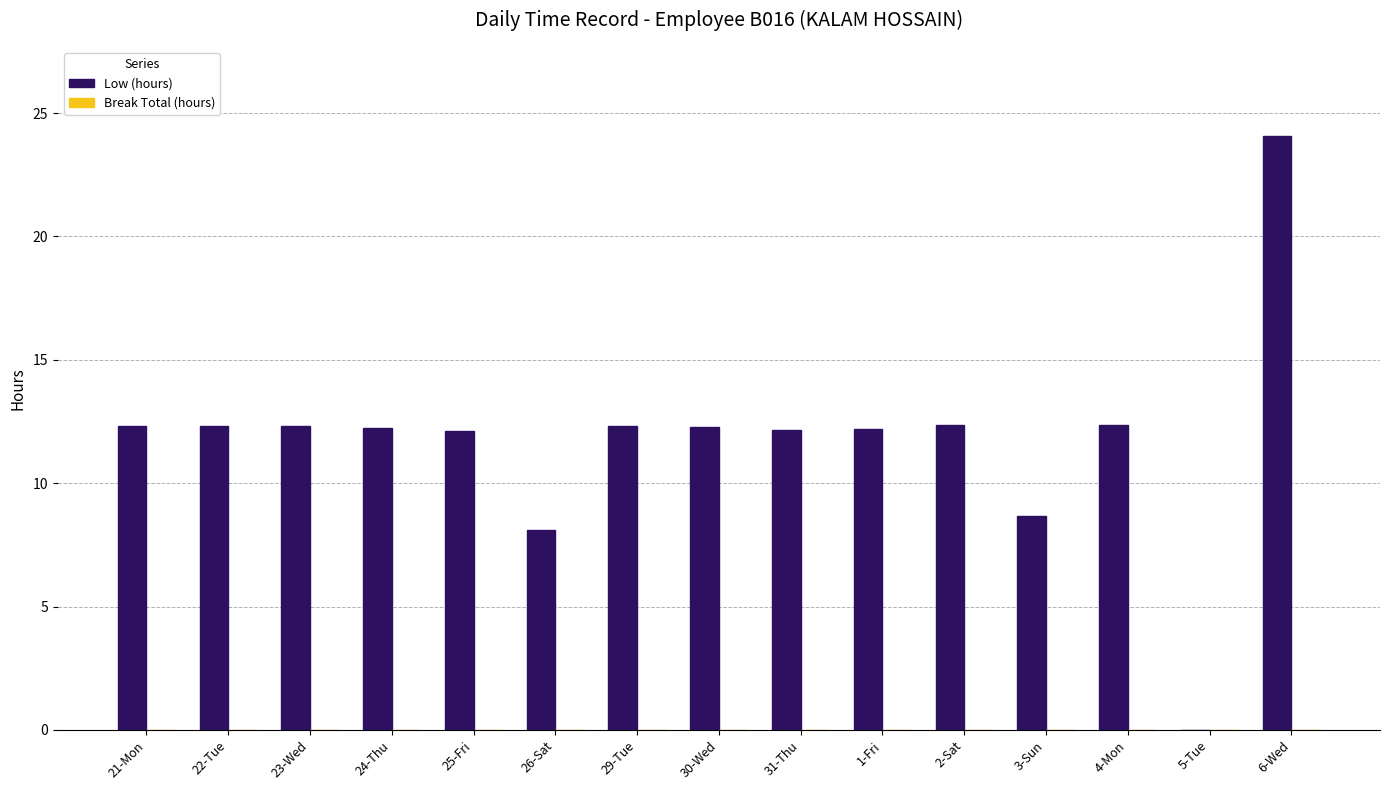

What is the sum of all values?

175.8